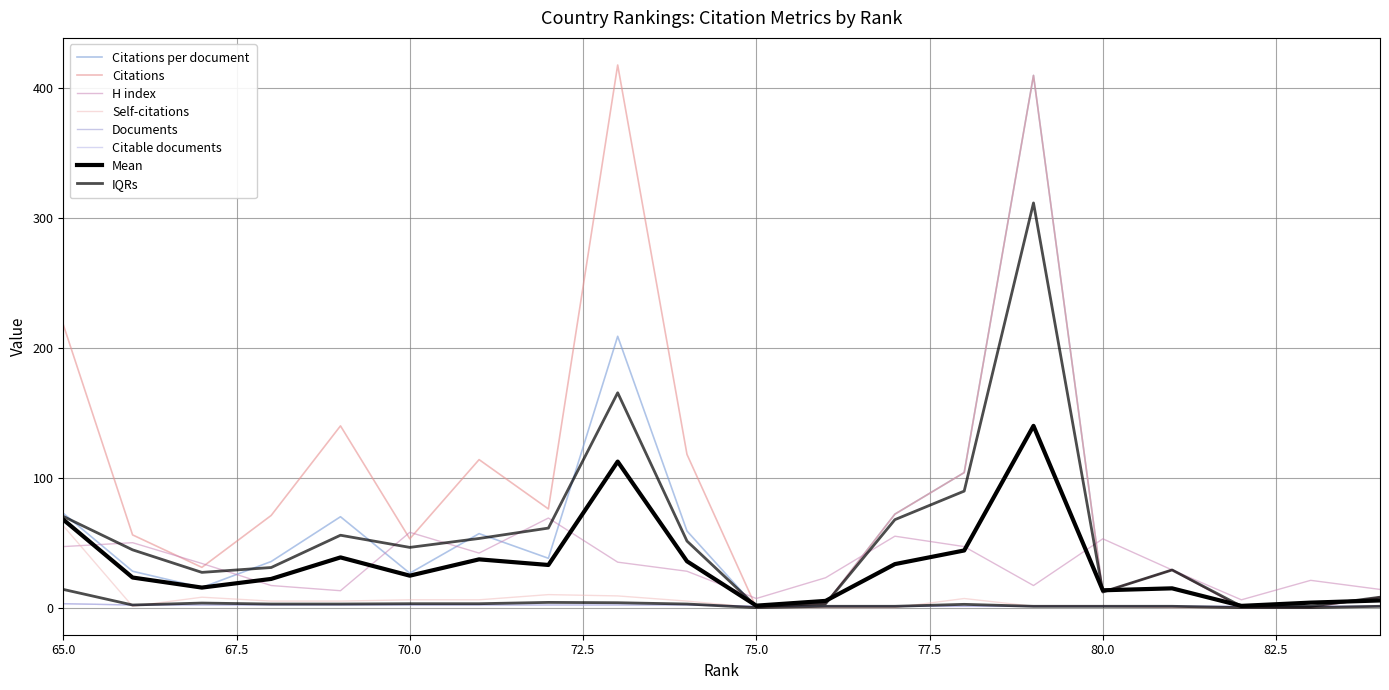

Which series has the widest spread of values?

Citations